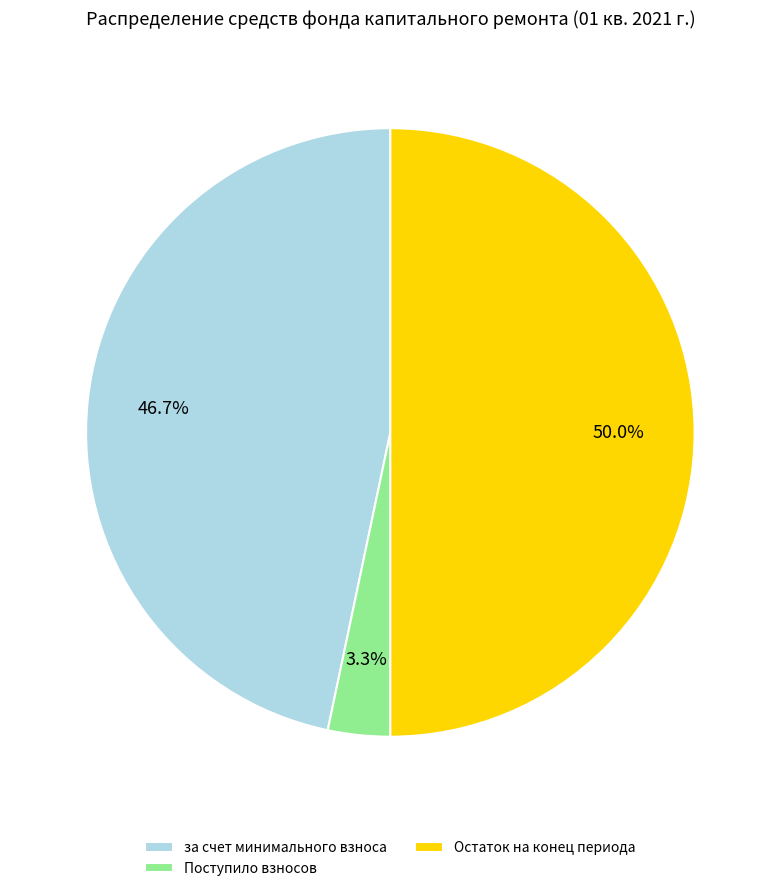

How many slices are in this pie chart?

3